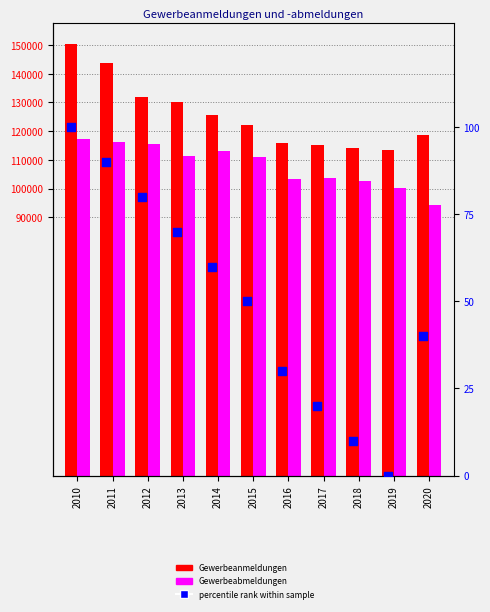

At which category is the sum across all series the highest?

2010